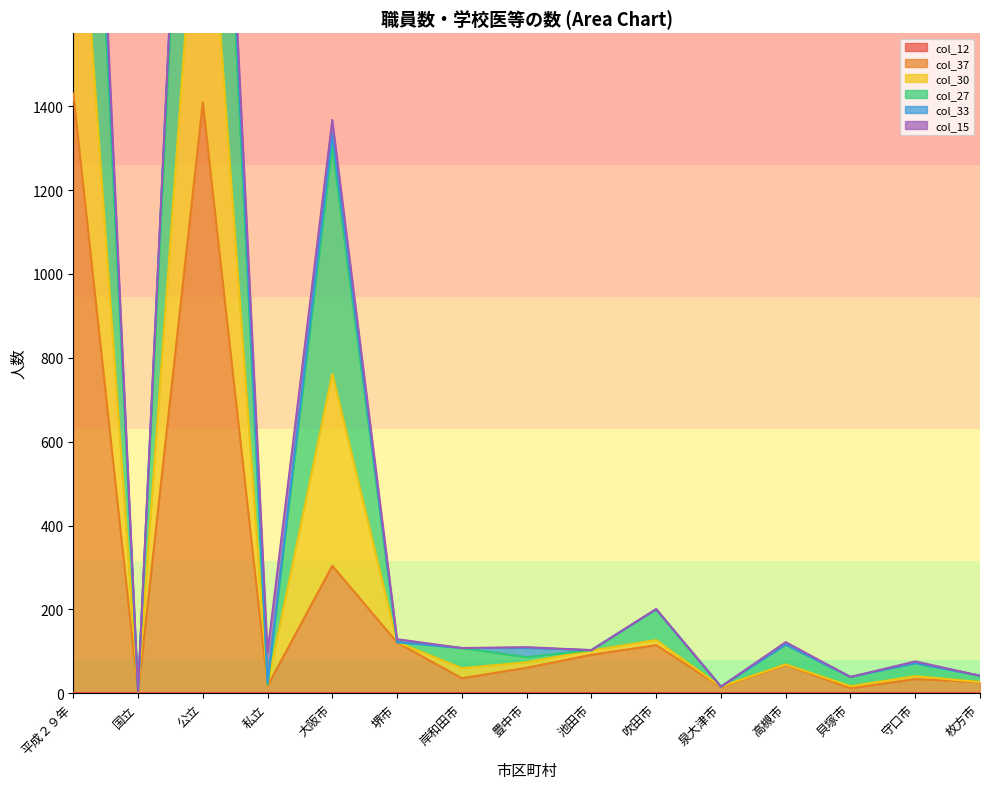

At which category is the sum across all series the highest?

平成２９年